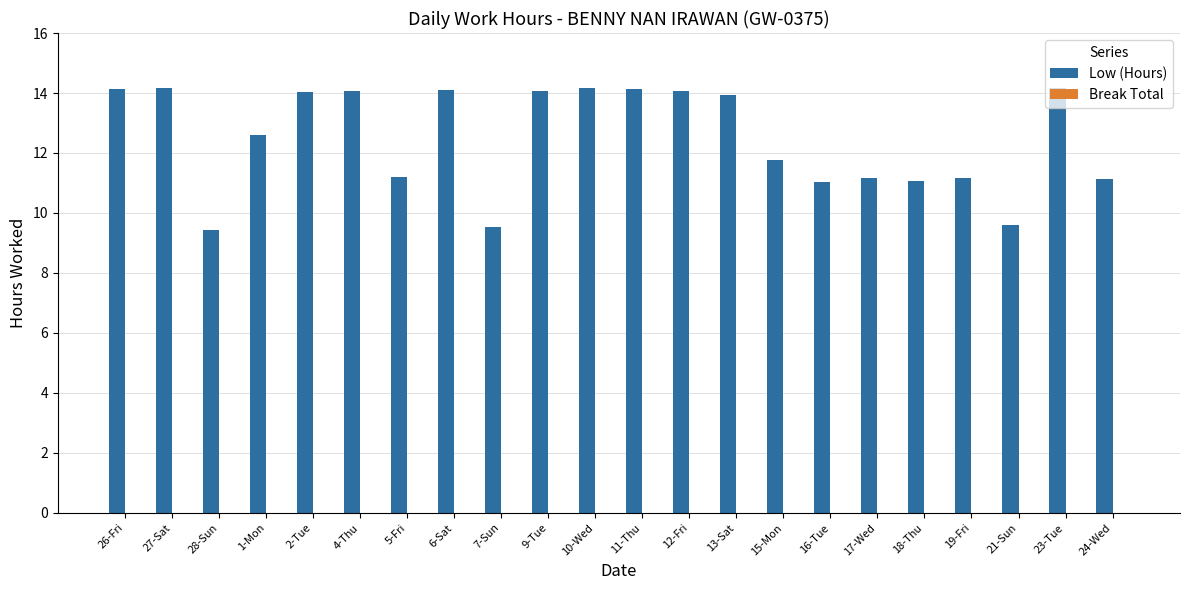

Are the bars horizontal?

No